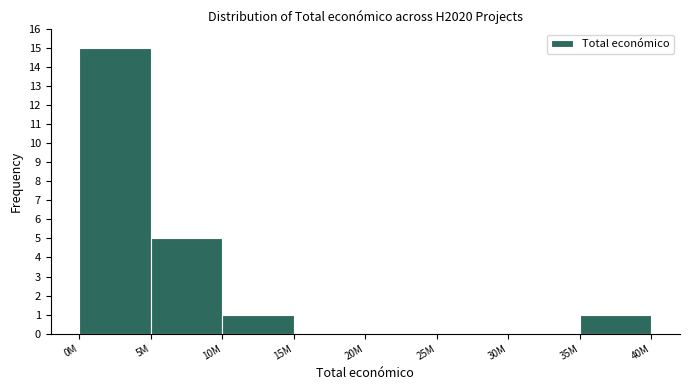

Reading right to left, transcribe all the data shown in this chart.

35M=1	30M=0	25M=0	20M=0	15M=0	10M=1	5M=5	0M=15